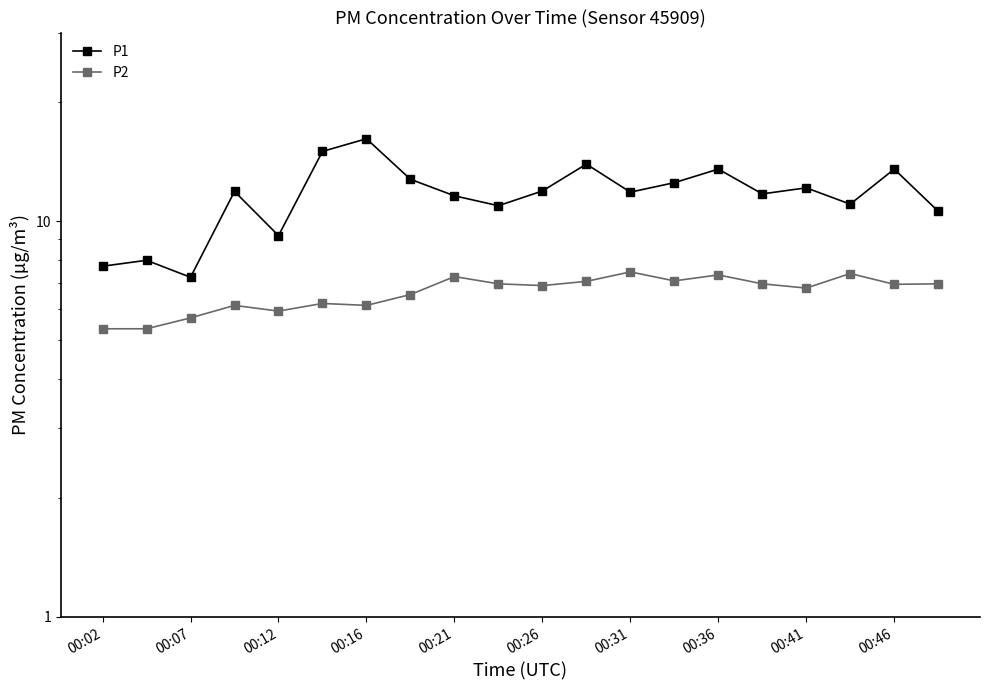

The value of P2 at 00:12 is 9.2. True or false?

False